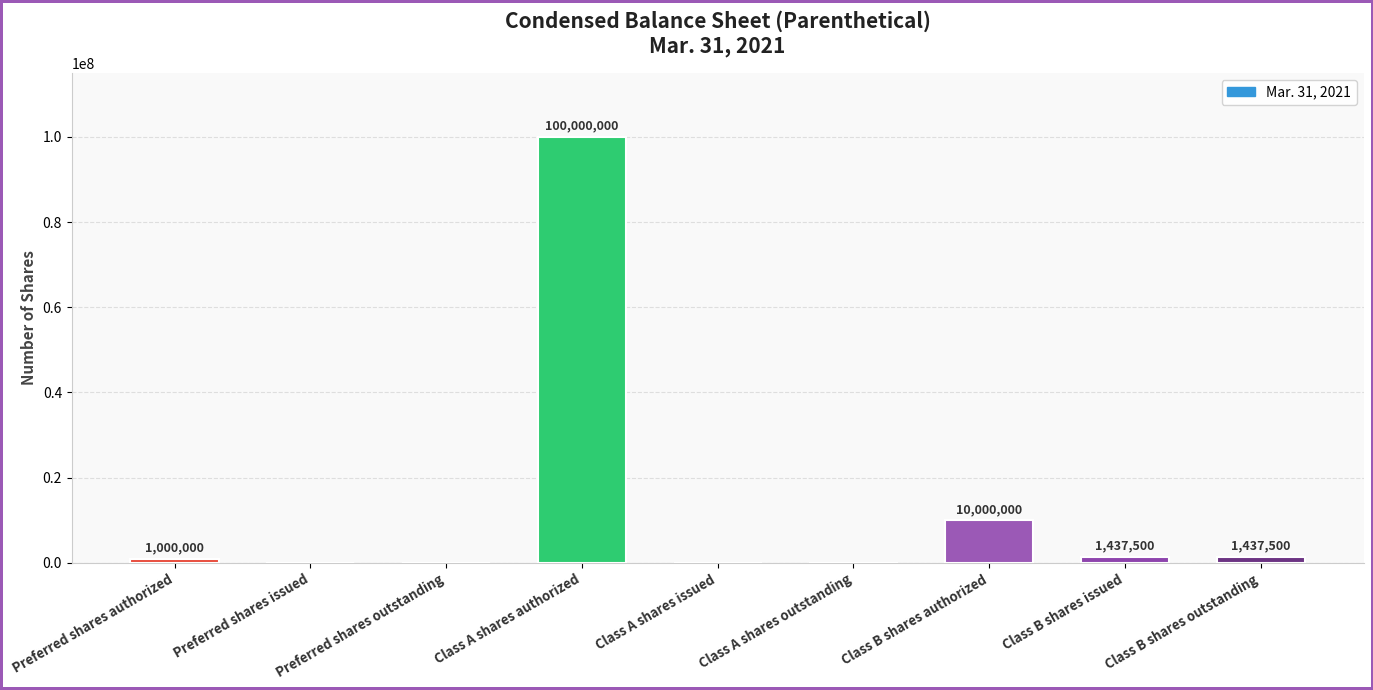

What is the sum of all values?

113875000